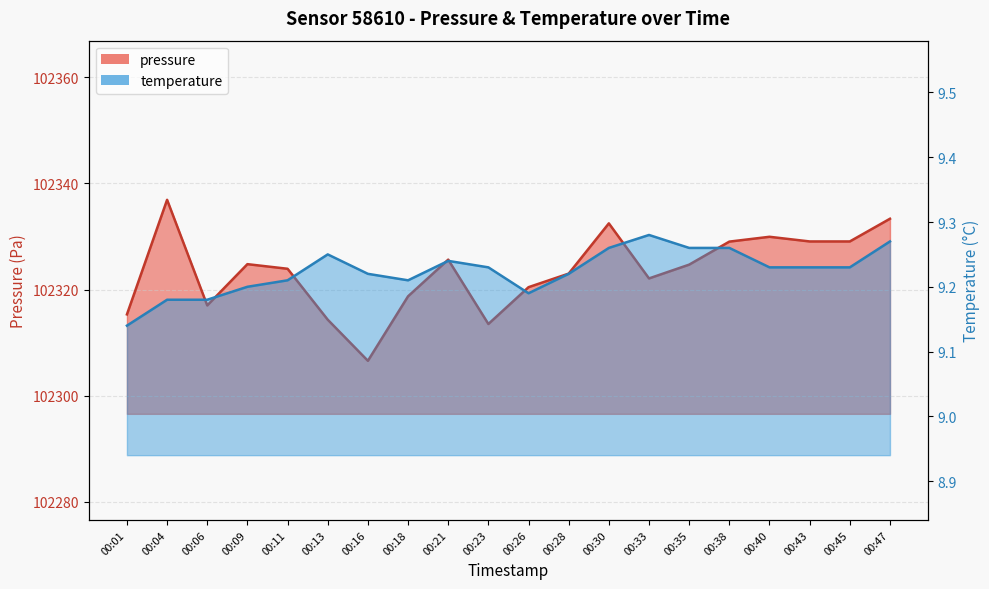

True or false: temperature has more than 2 interior local peaks.

True